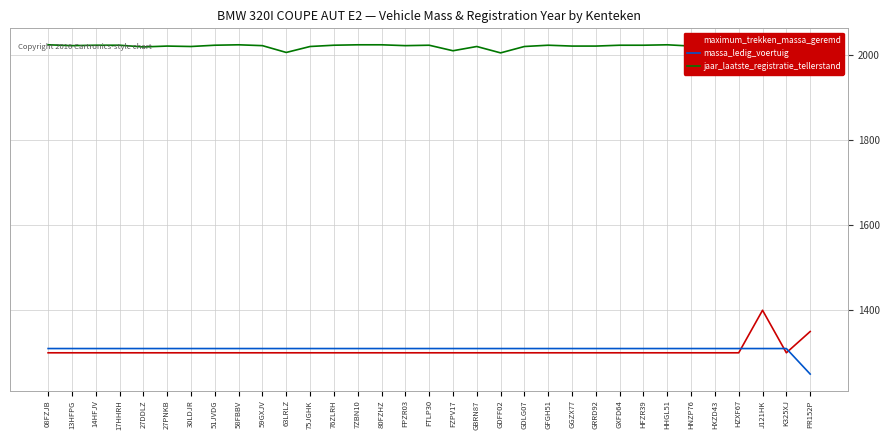

What is the maximum value for massa_ledig_voertuig?

1310